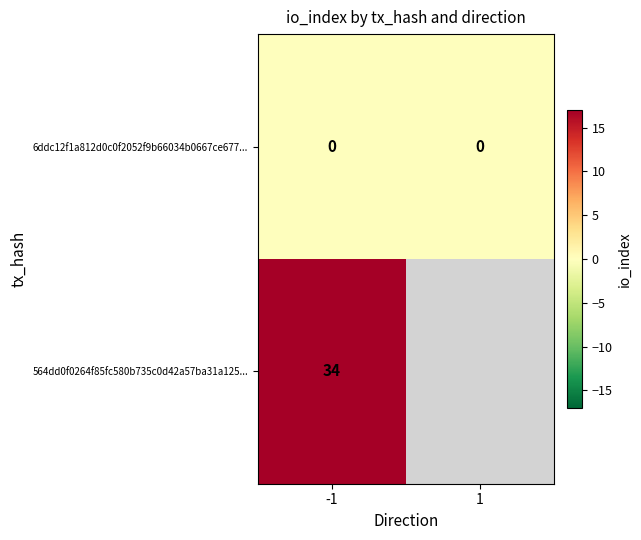

At -1, list the series in order from smallest to largest.

6ddc12f1a812d0c0f2052f9b66034b0667ce677..., 564dd0f0264f85fc580b735c0d42a57ba31a125...